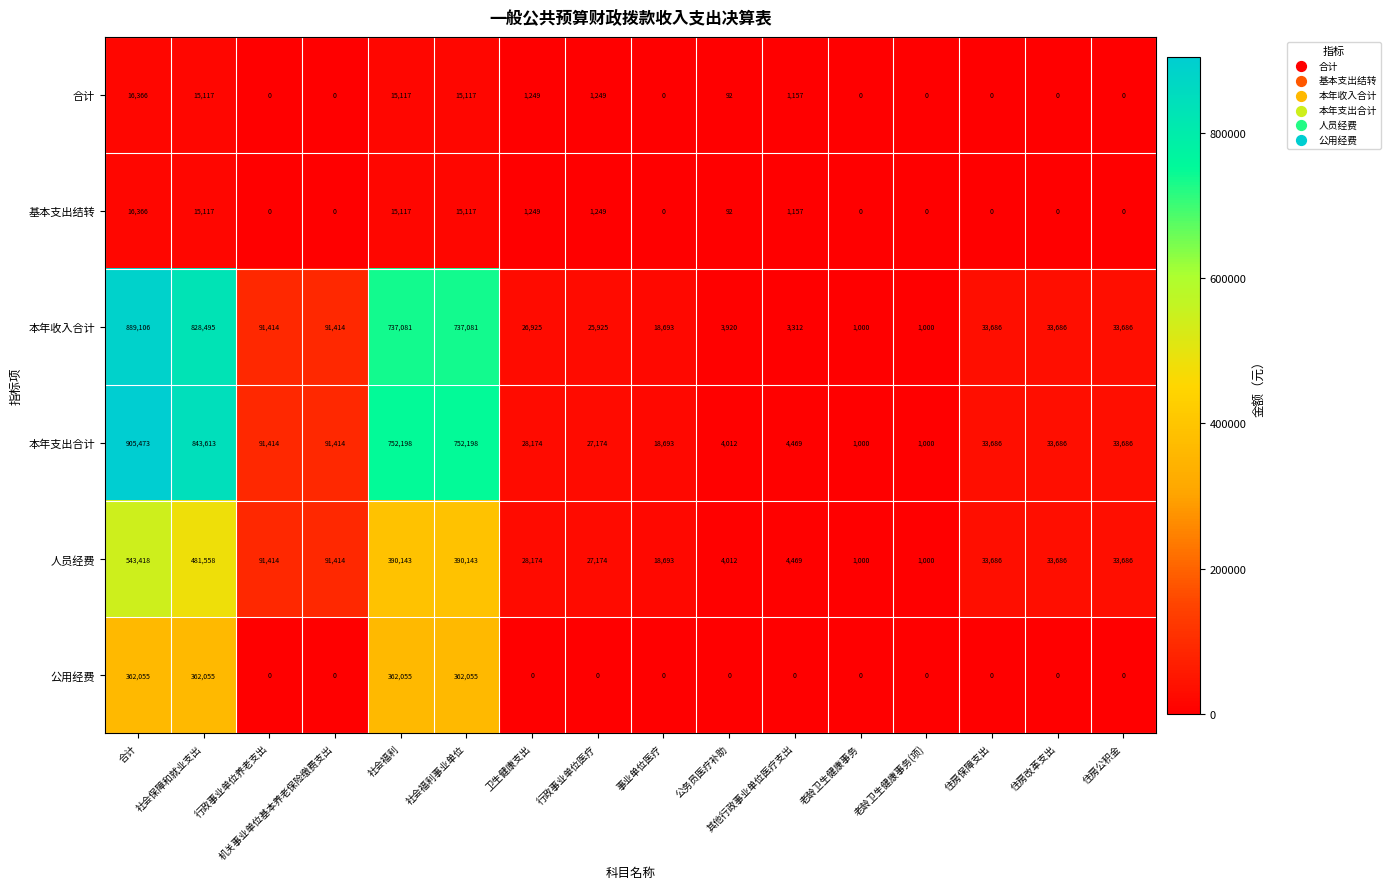

Which series has the largest range (max minus min)?

本年支出合计